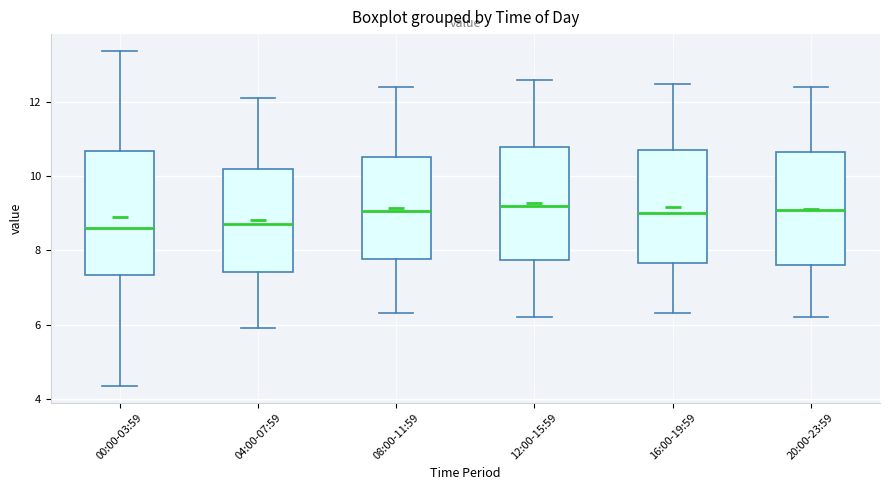

Reading left to right, read every box against the y-axis: the position of its median line, the range the box covers, and the ends of its whiskers. The values are not printed on the chart, so give them approximately, as read against the axis.

00:00-03:59: median 8.6, box 7.4 to 10.6, whiskers 4.4 to 13.4
04:00-07:59: median 8.8, box 7.4 to 10.2, whiskers 6.0 to 12.2
08:00-11:59: median 9.0, box 7.8 to 10.6, whiskers 6.4 to 12.4
12:00-15:59: median 9.2, box 7.8 to 10.8, whiskers 6.2 to 12.6
16:00-19:59: median 9.0, box 7.6 to 10.8, whiskers 6.4 to 12.6
20:00-23:59: median 9.2, box 7.6 to 10.6, whiskers 6.2 to 12.4